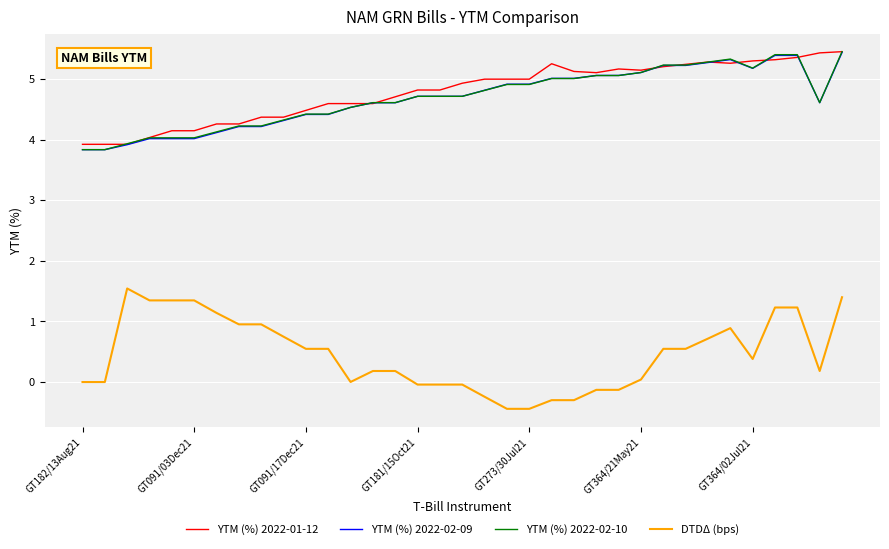

True or false: YTM (%) 2022-02-09 and DTDΔ (bps) cross at least once.

False